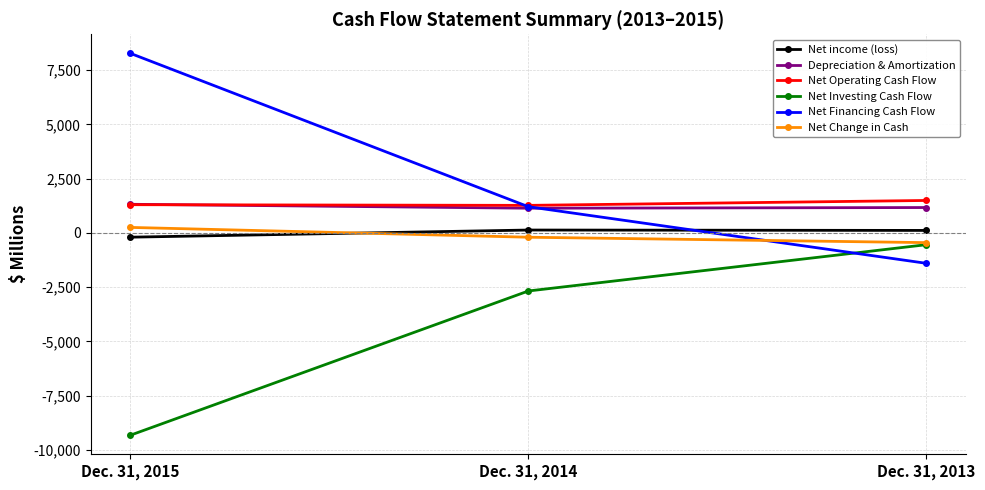

What is the value of the Depreciation & Amortization point at the 2nd from the left?

1139